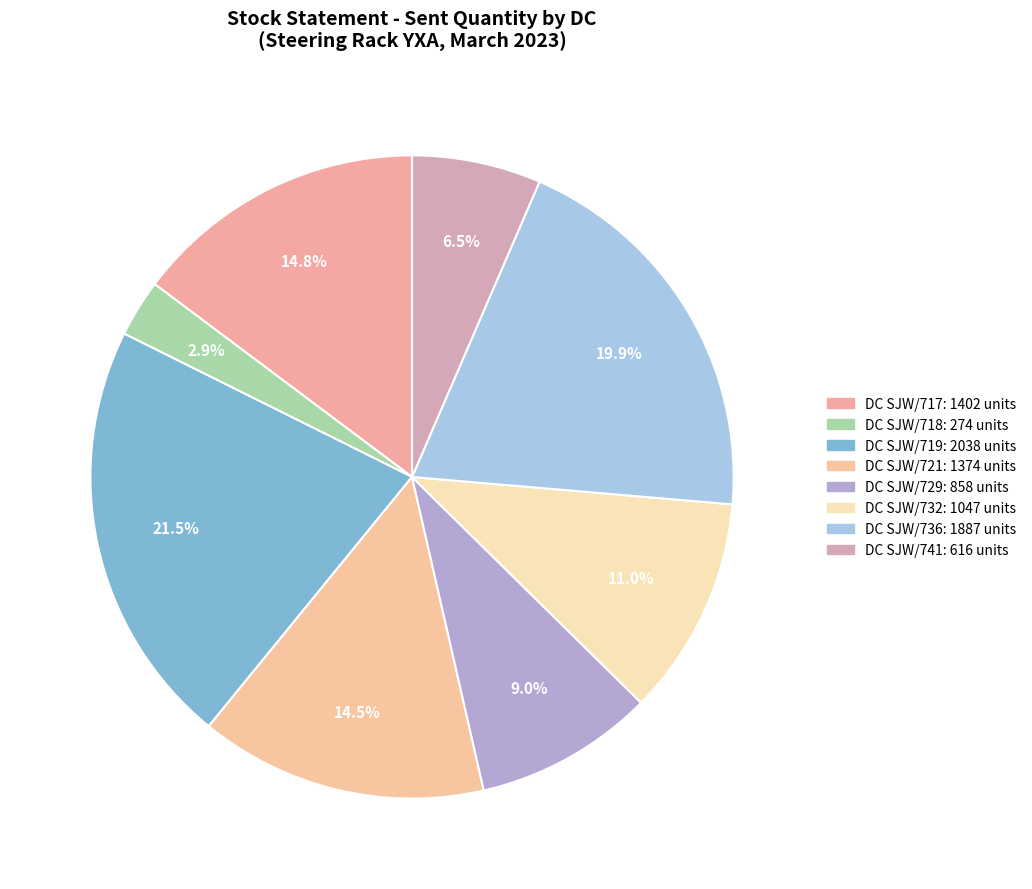

Does 16 represent more than half of the total?

No